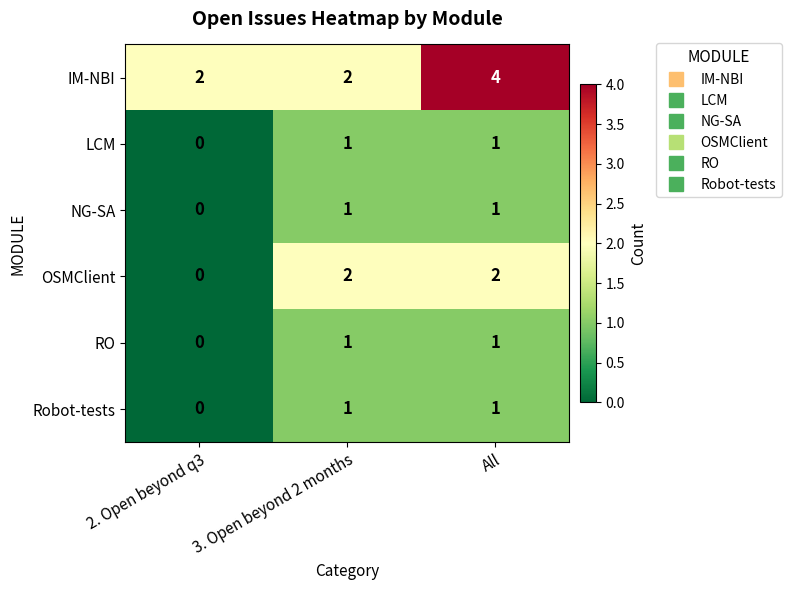

What is the spread (max minus min) of values at All?

3